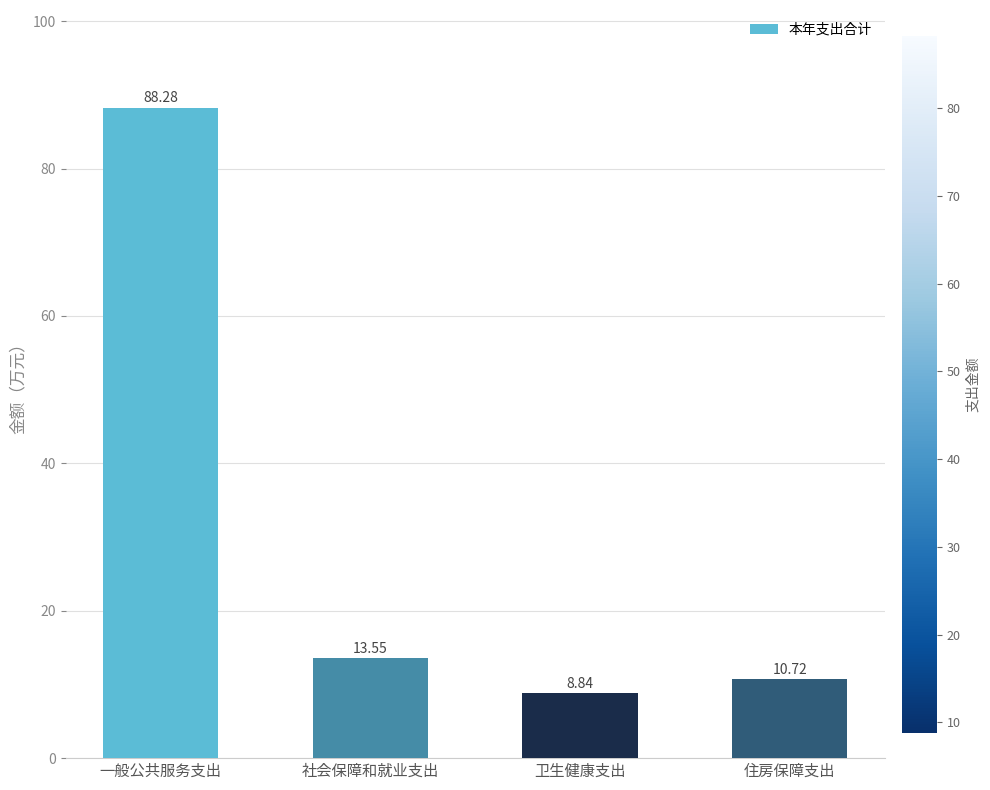

Which category has the highest value across all series?

一般公共服务支出